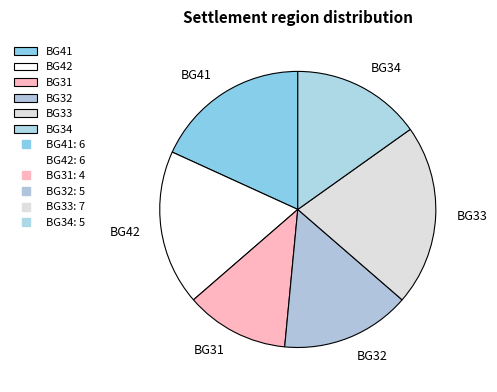

Count the number of slices in the pie.

6